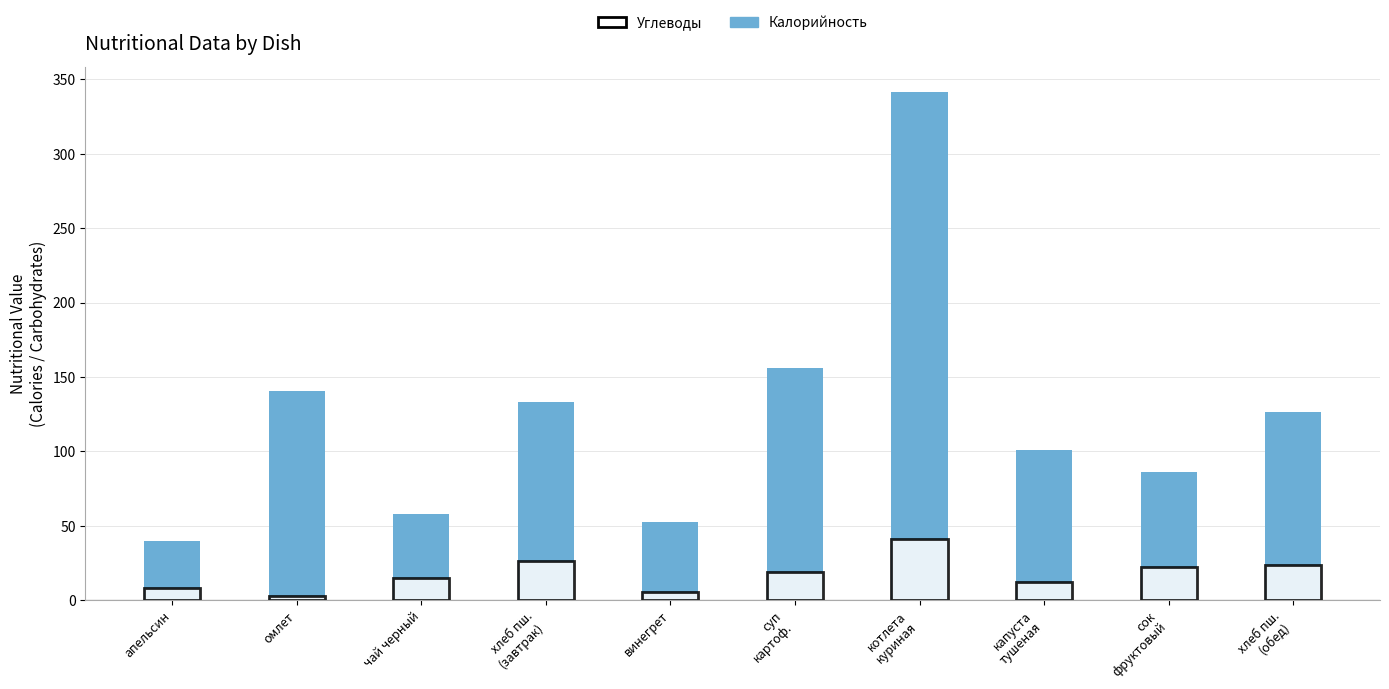

Rank the series by their maximum value, from lowest to highest.

Углеводы, Калорийность